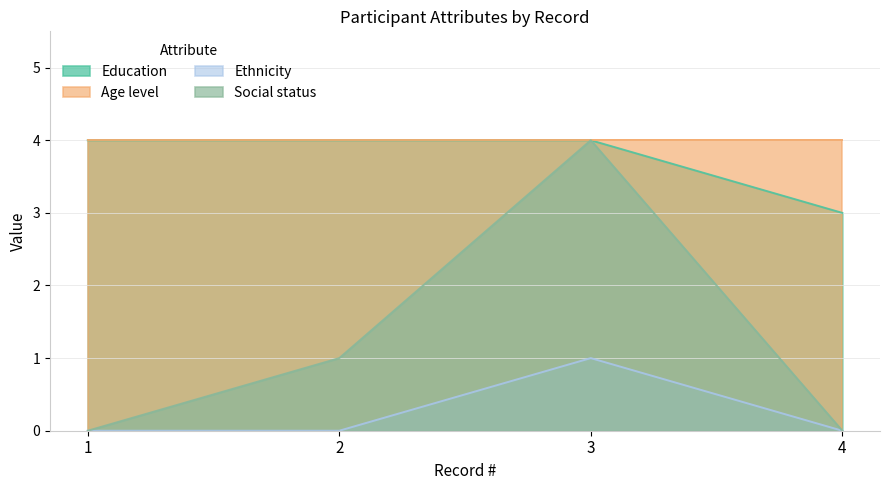

What are all the series names shown in the legend?

Education, Age level, Ethnicity, Social status